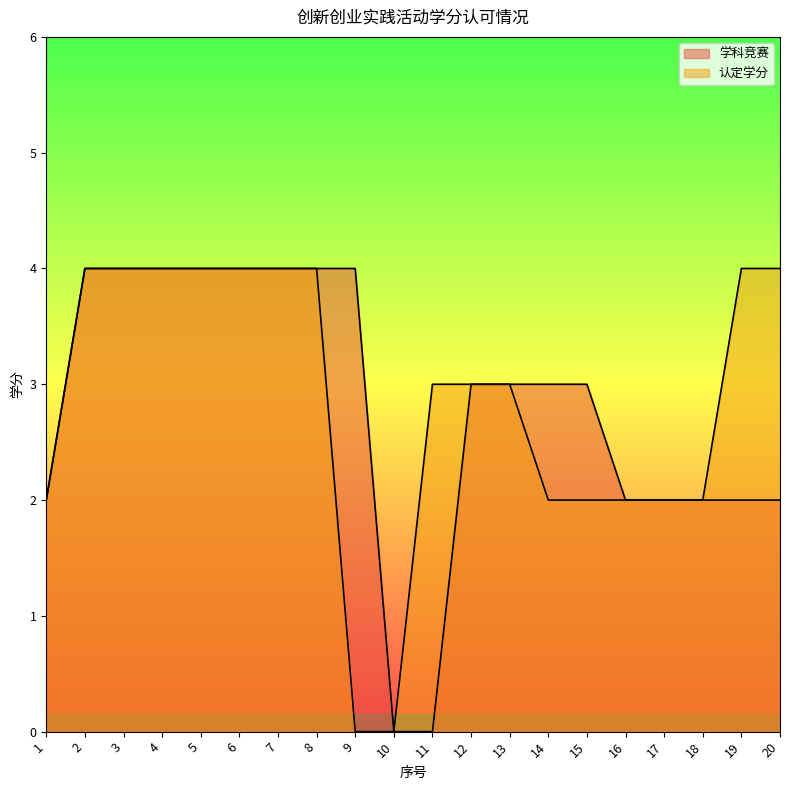

How many values in the 认定学分 series are below 3?

8